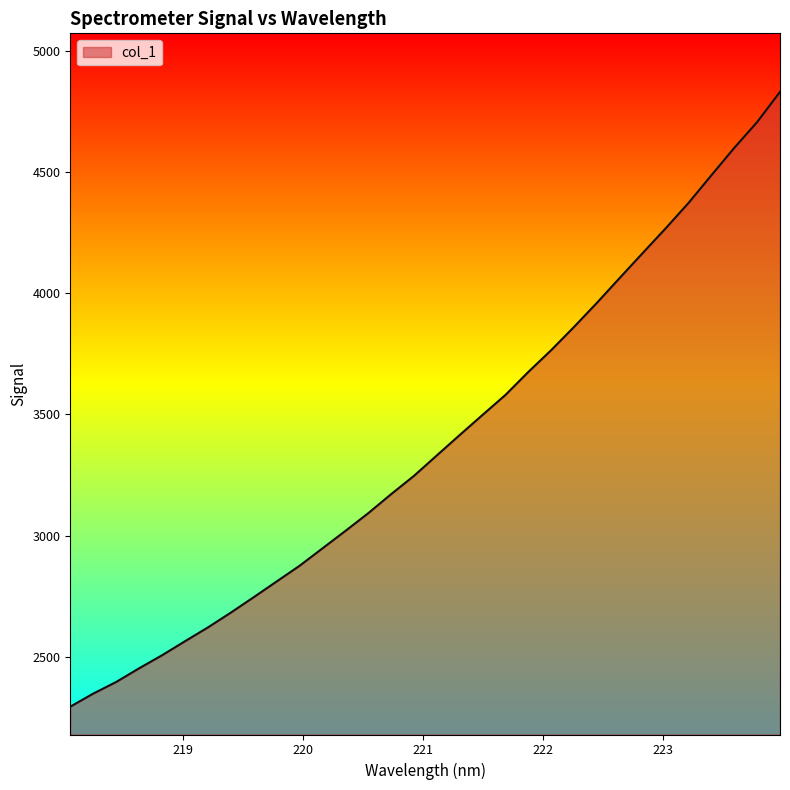

What is the smallest value displayed?

2295.1